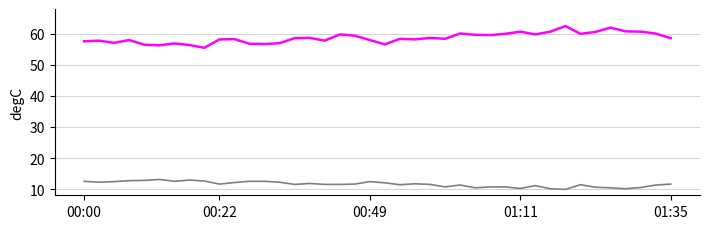

What is the minimum value shown in the chart?

9.9